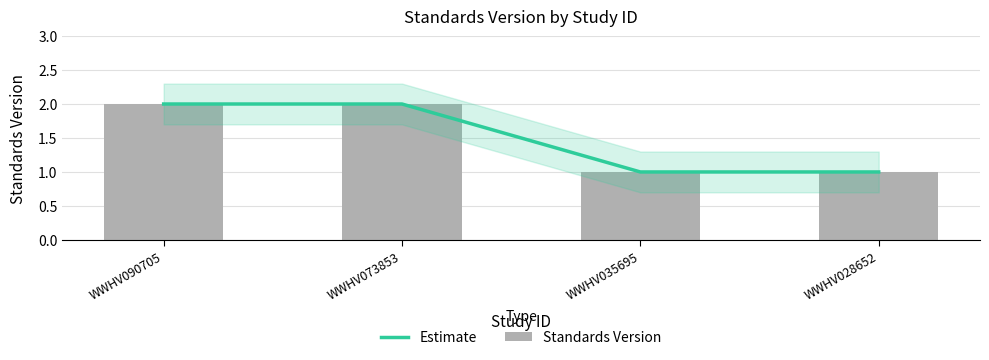

Which series has the largest total across all categories?

Estimate